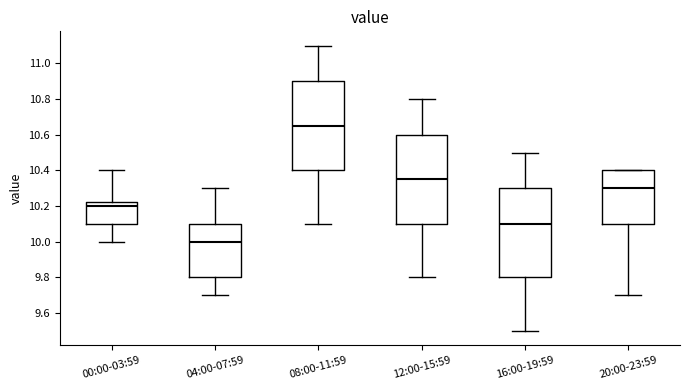

Reading left to right, transcribe this box plot: for each box, give where its median line is, the range the box spans, and where its two whiskers end, as read against the y-axis. The values are not printed on the chart, so give them approximately, as read against the axis.

00:00-03:59: median 10.20, box 10.10 to 10.22, whiskers 10.00 to 10.40
04:00-07:59: median 10.00, box 9.80 to 10.10, whiskers 9.70 to 10.30
08:00-11:59: median 10.66, box 10.40 to 10.90, whiskers 10.10 to 11.10
12:00-15:59: median 10.36, box 10.10 to 10.60, whiskers 9.80 to 10.80
16:00-19:59: median 10.10, box 9.80 to 10.30, whiskers 9.50 to 10.50
20:00-23:59: median 10.30, box 10.10 to 10.40, whiskers 9.70 to 10.40